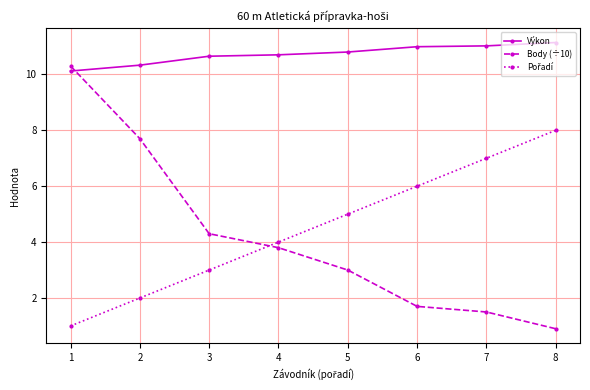

True or false: Body (÷10) has more than 2 points higher than both neighbors.

False